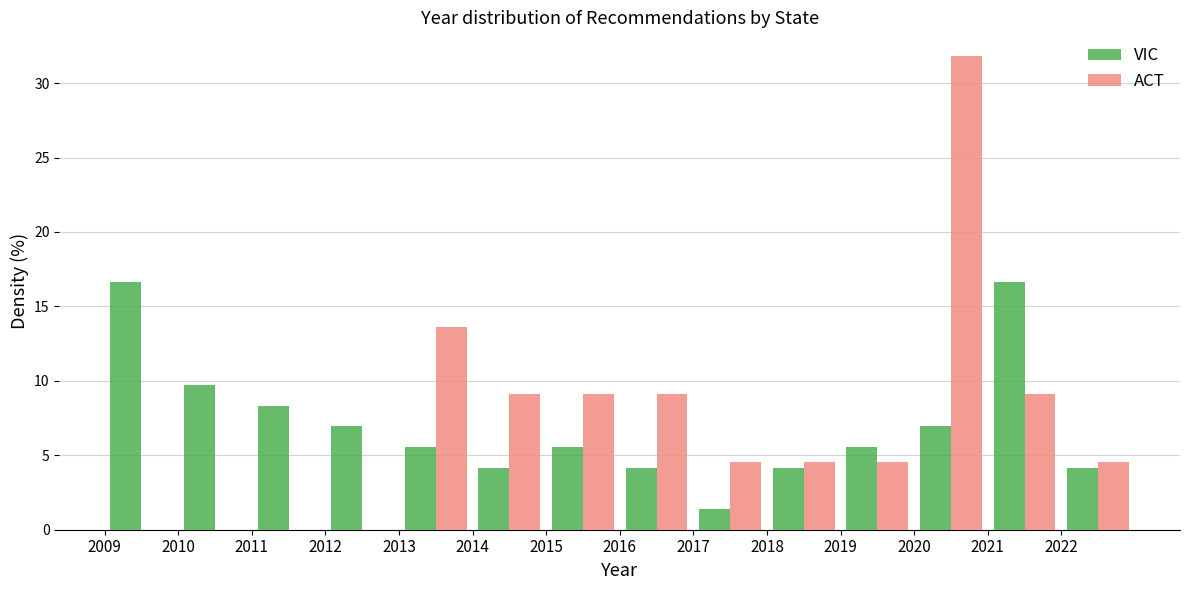

Reading left to right, list every range on the x-axis with the height of the bar of each series over it. The values are not printed on the chart, so give them approximately, as read against the axis.

2009 to 2010: VIC=16.5	ACT=0
2010 to 2011: VIC=9.5	ACT=0
2011 to 2012: VIC=8.5	ACT=0
2012 to 2013: VIC=7.0	ACT=0
2013 to 2014: VIC=5.5	ACT=13.5
2014 to 2015: VIC=4.0	ACT=9.0
2015 to 2016: VIC=5.5	ACT=9.0
2016 to 2017: VIC=4.0	ACT=9.0
2017 to 2018: VIC=1.5	ACT=4.5
2018 to 2019: VIC=4.0	ACT=4.5
2019 to 2020: VIC=5.5	ACT=4.5
2020 to 2021: VIC=7.0	ACT=32.0
2021 to 2022: VIC=16.5	ACT=9.0
2022 to 2023: VIC=4.0	ACT=4.5